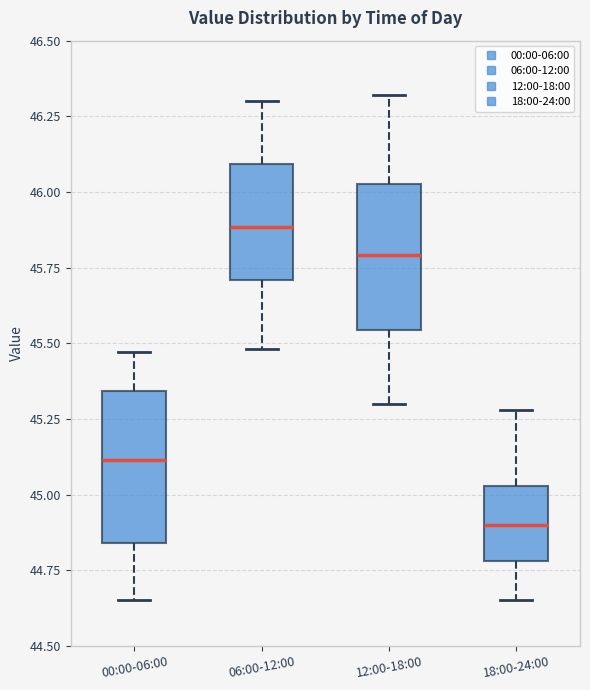

Where does the median line of the box for 00:00-06:00 sit on the y-axis? The values are not printed on the chart, so give them approximately, as read against the axis.

45.10